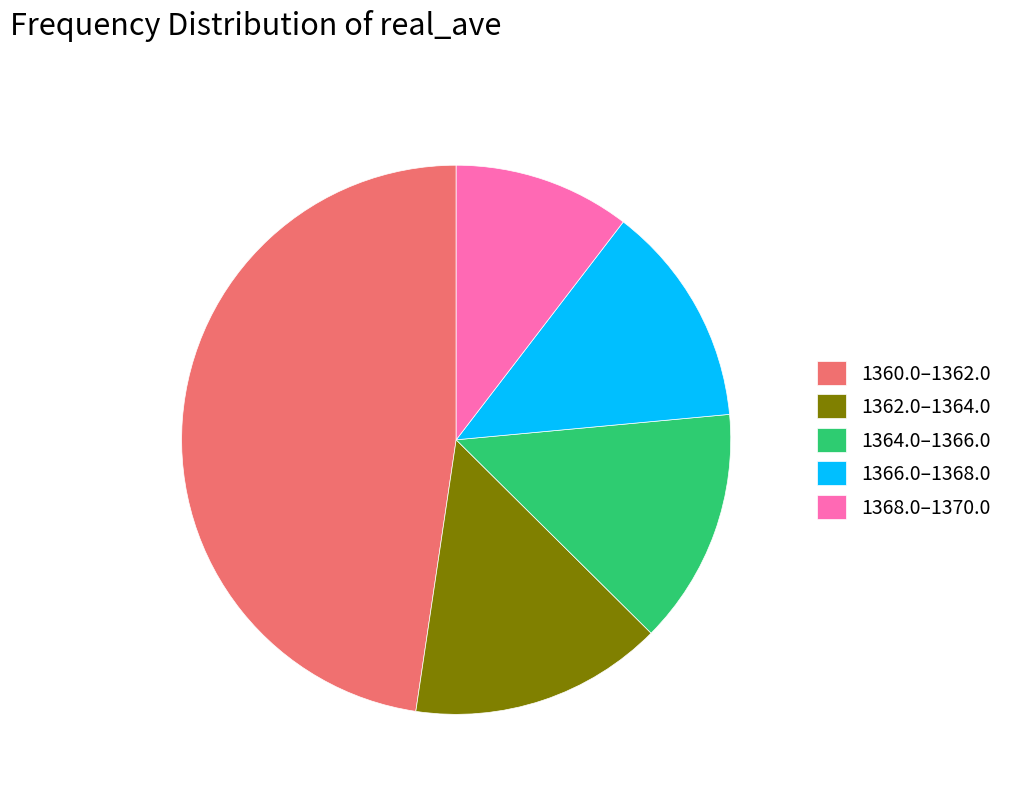

True or false: 1364.0–1366.0 accounts for 19% of the total.

False